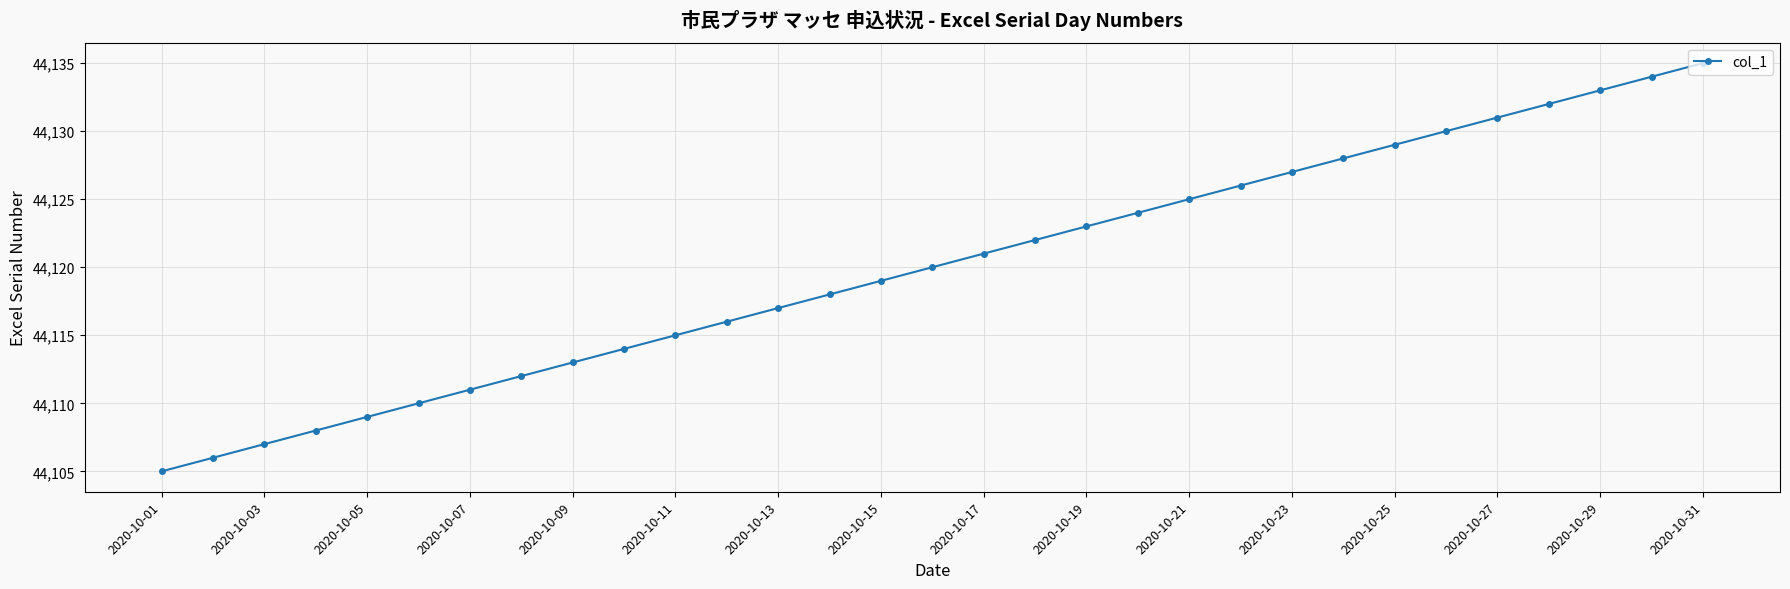

What is the maximum value shown in the chart?

44135